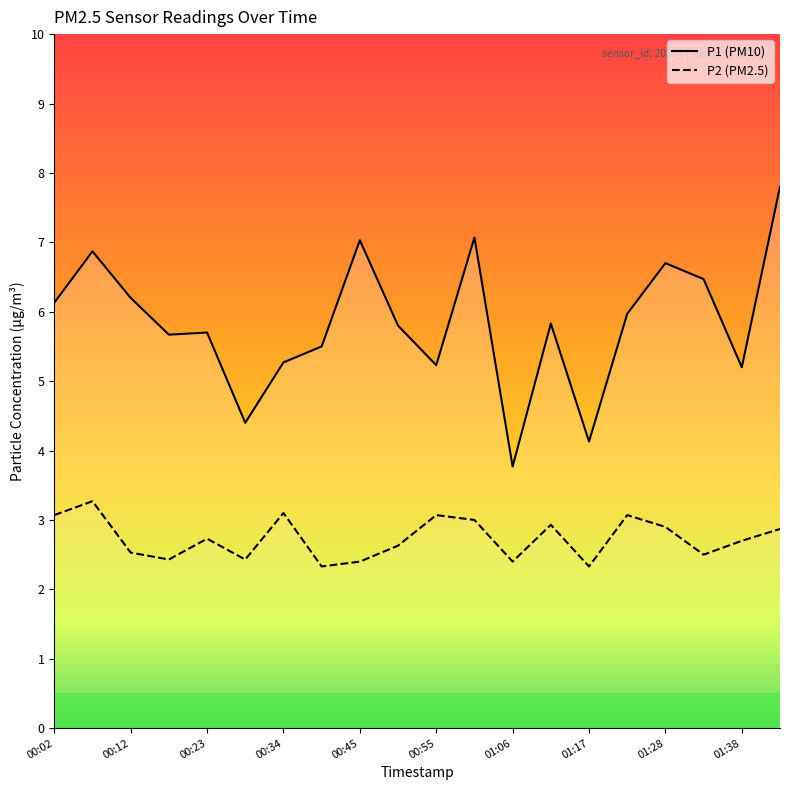

Which series has the largest total across all categories?

P1